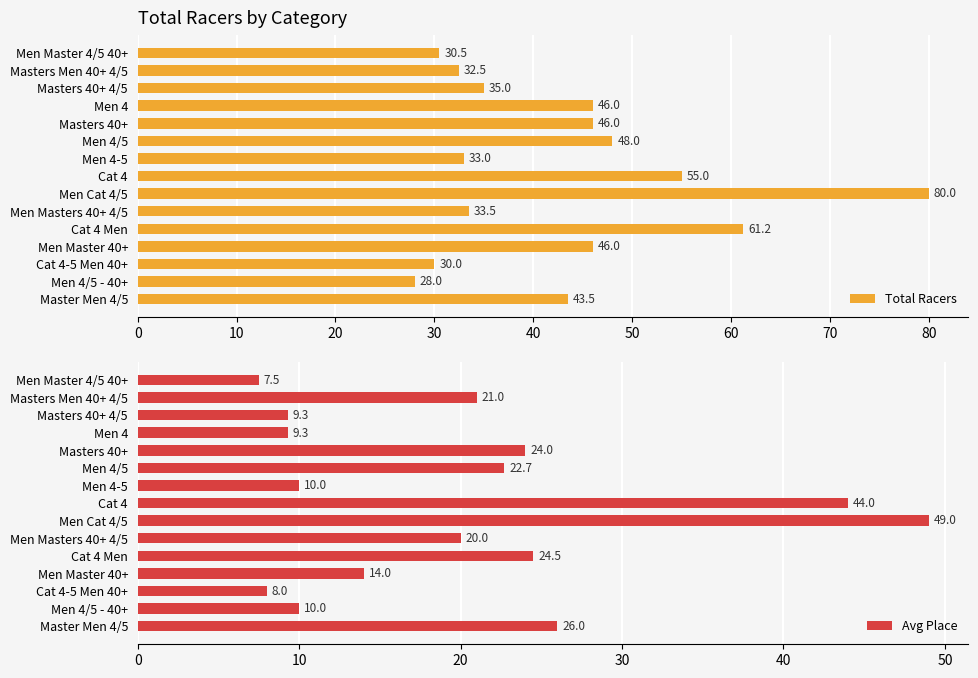

Where is Total Racers nearest to the value 54?

Cat 4